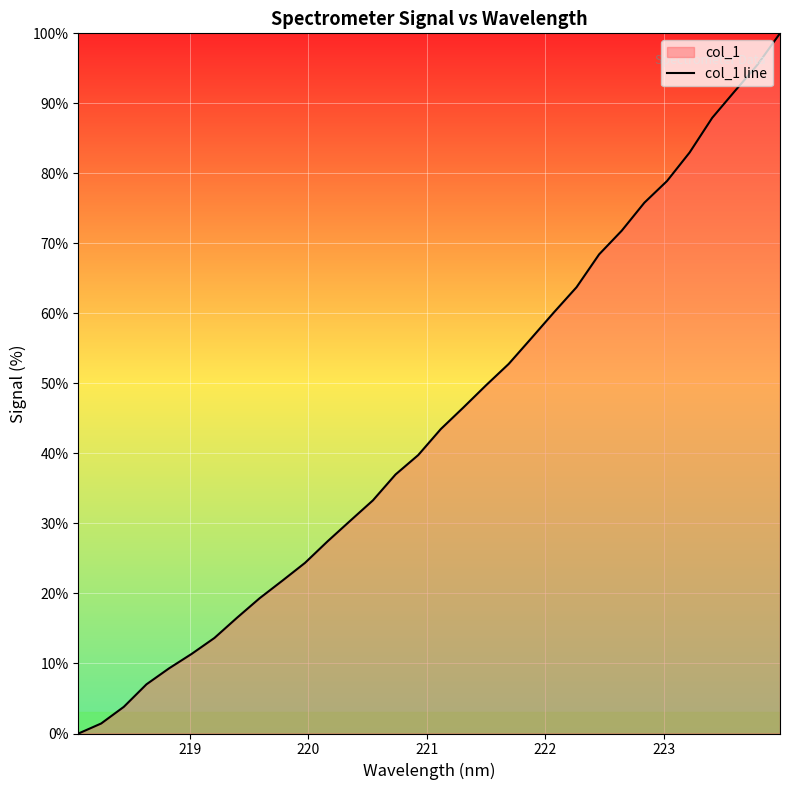

How many lines are shown in the chart?

1